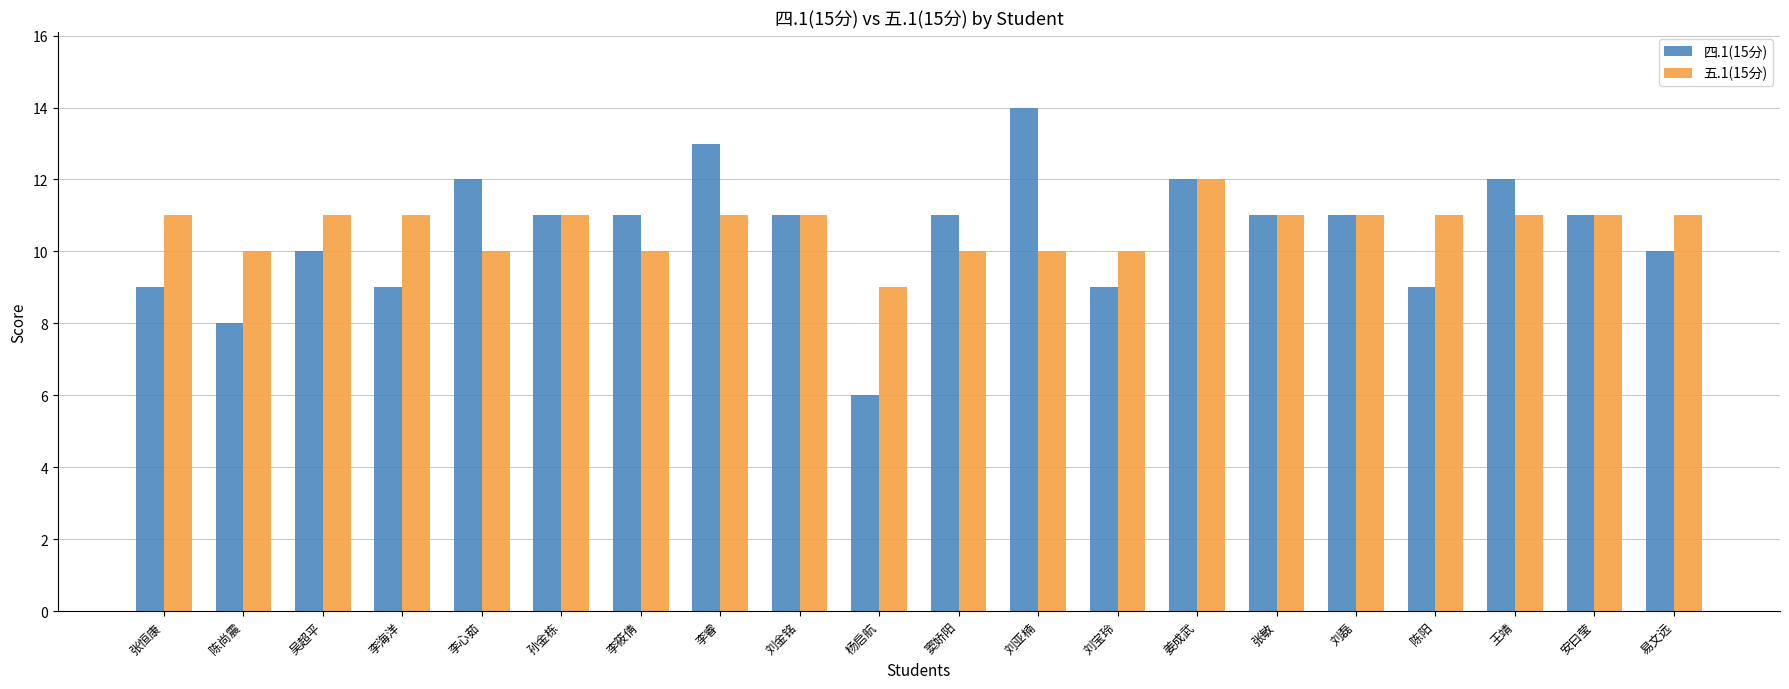

Is the value of 五.1(15分) at 张恒康 greater than the value of 四.1(15分) at 刘亚楠?

No